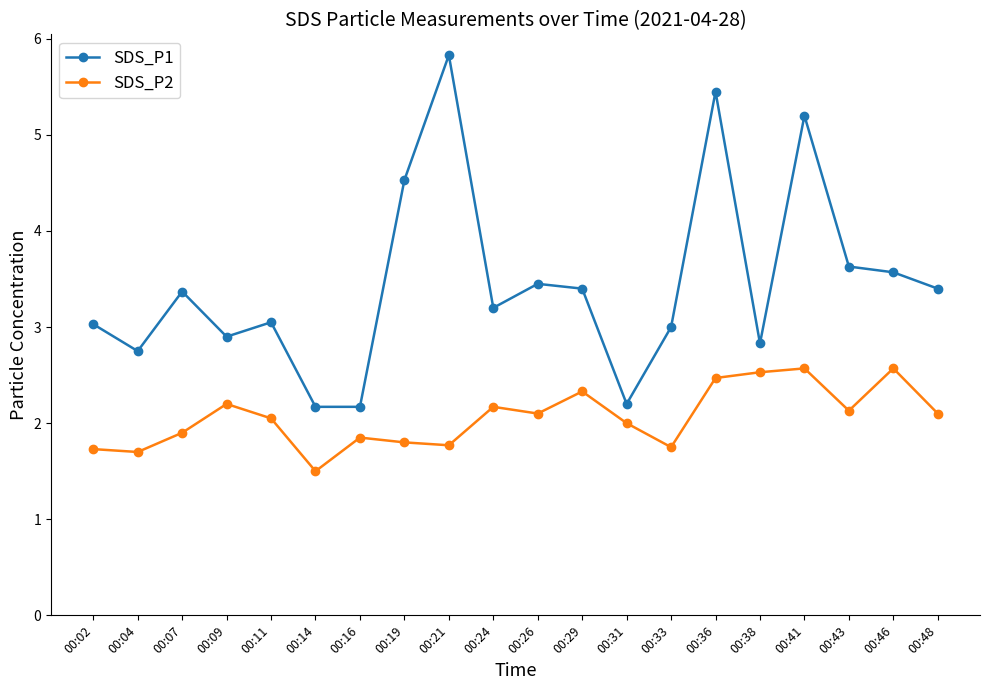

Which series has the widest spread of values?

SDS_P1